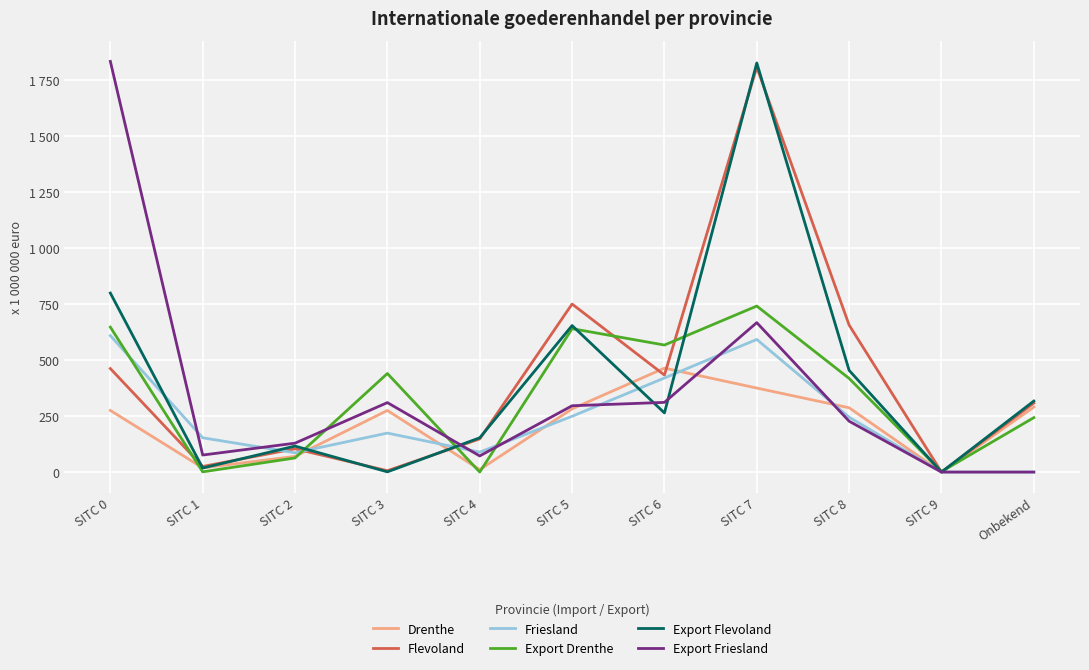

Is this an area chart (filled region under the line)?

No